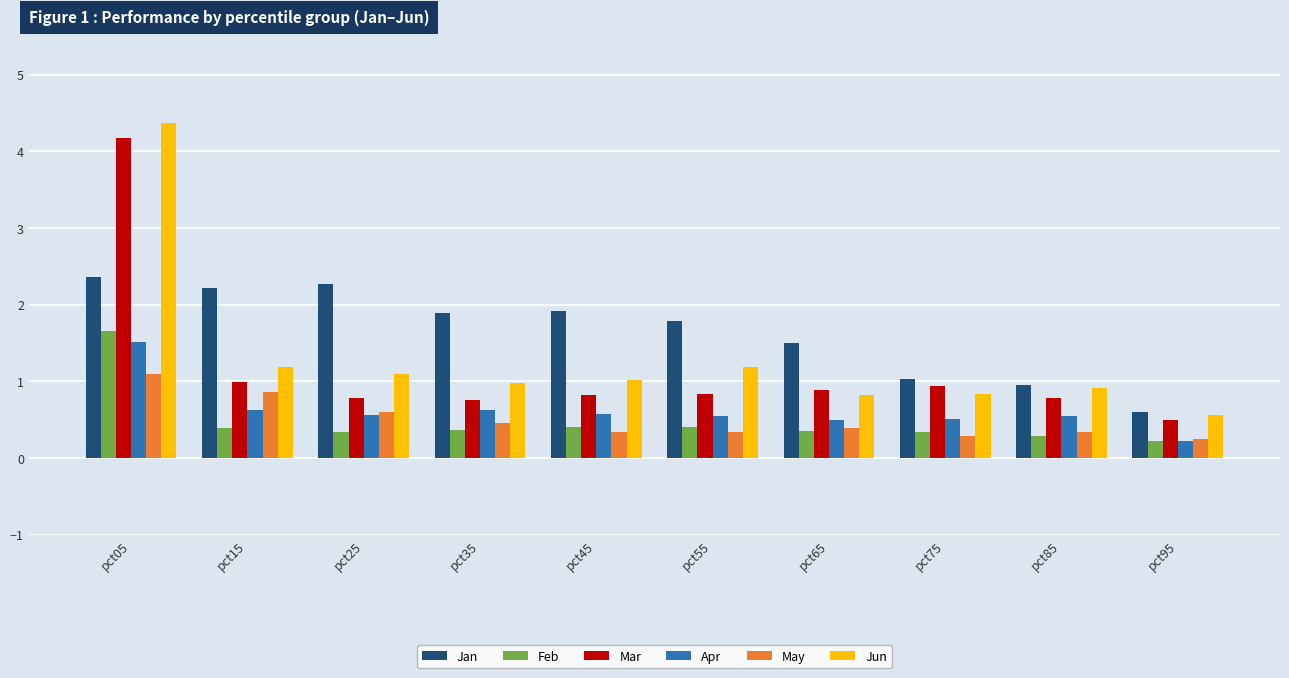

Rank the series by their maximum value, from highest to lowest.

Jun, Mar, Jan, Feb, Apr, May